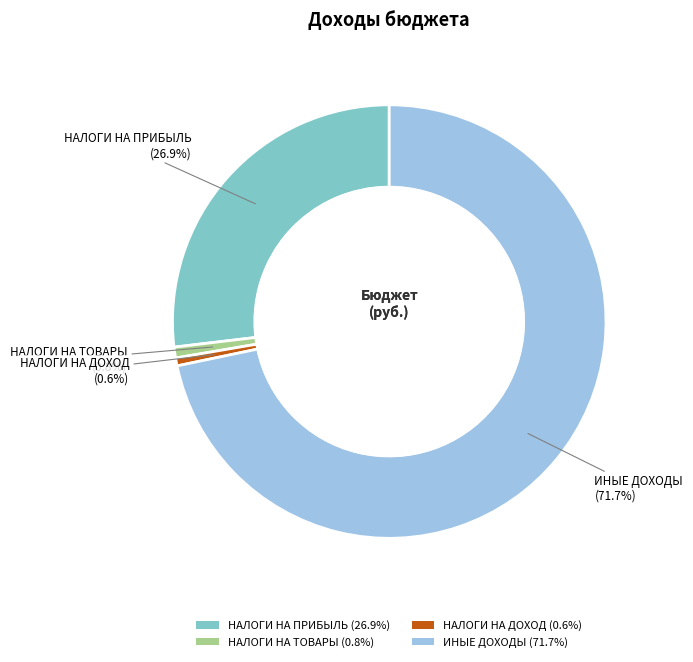

Count the number of slices in the pie.

4